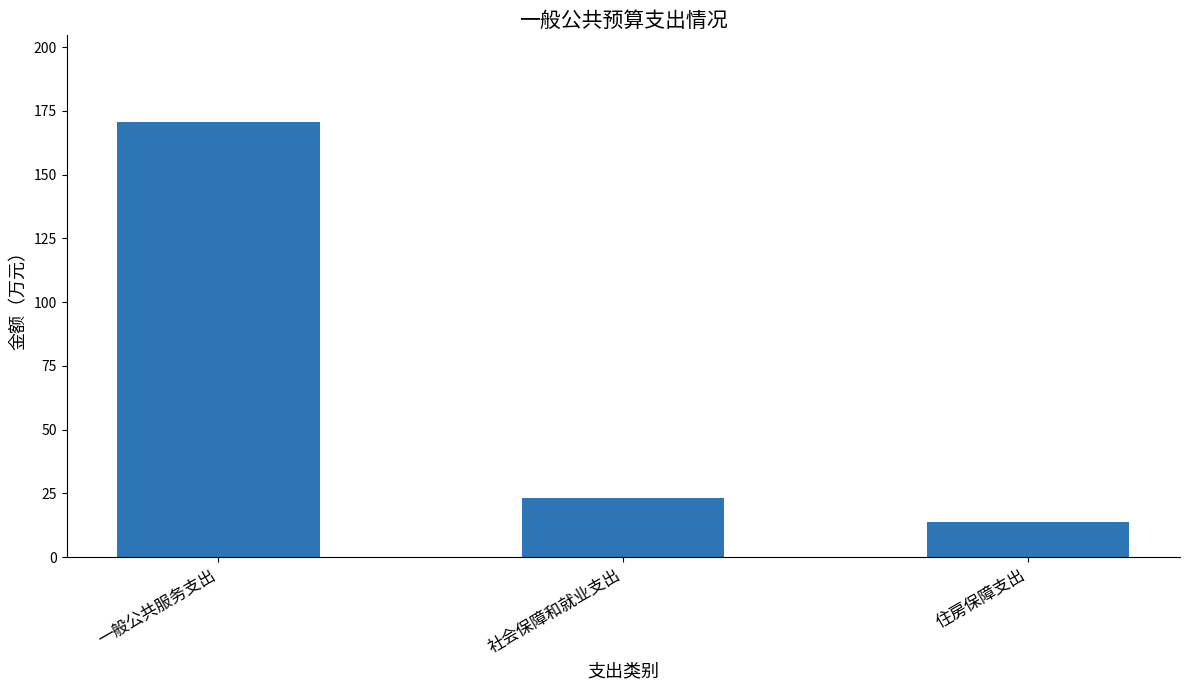

True or false: the data shows 20.2 at 住房保障支出.

False